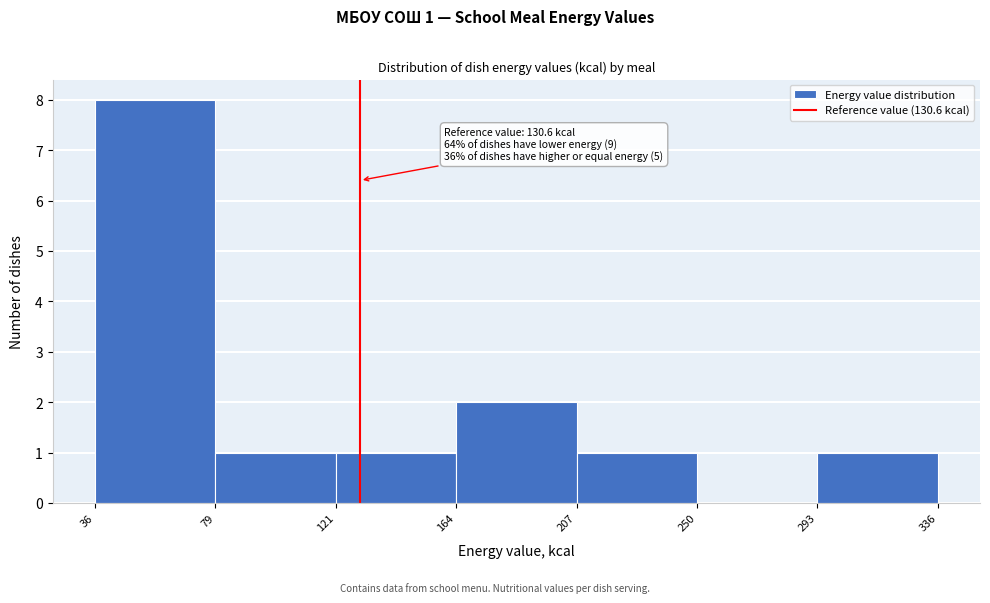

Which range on the x-axis has the tallest bar?

36 to 79